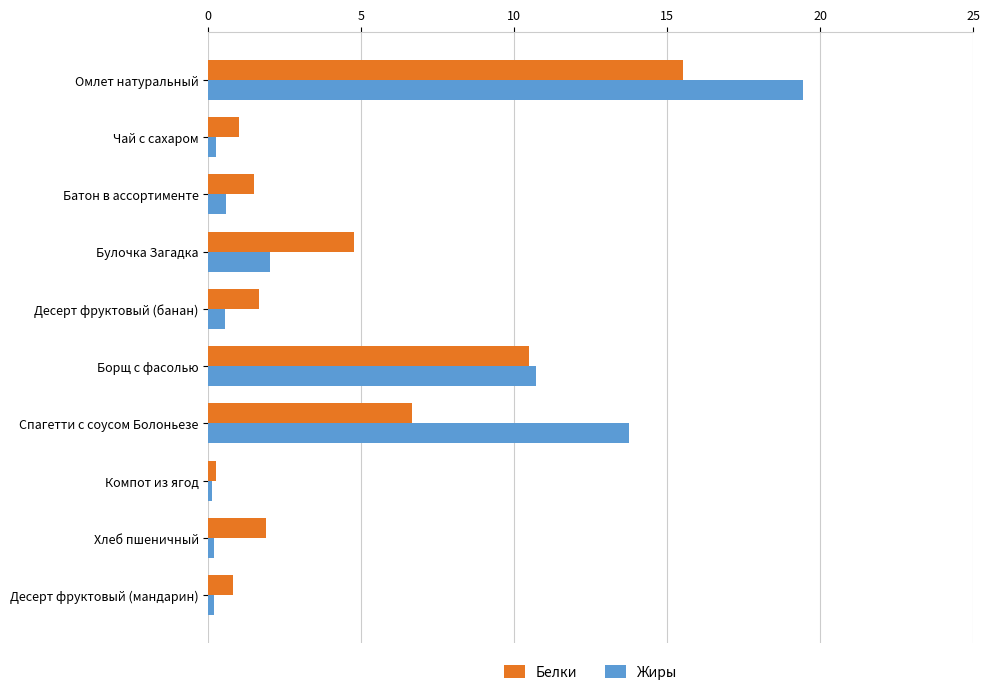

The value of Белки at Спагетти с соусом Болоньезе is 6.7. True or false?

True